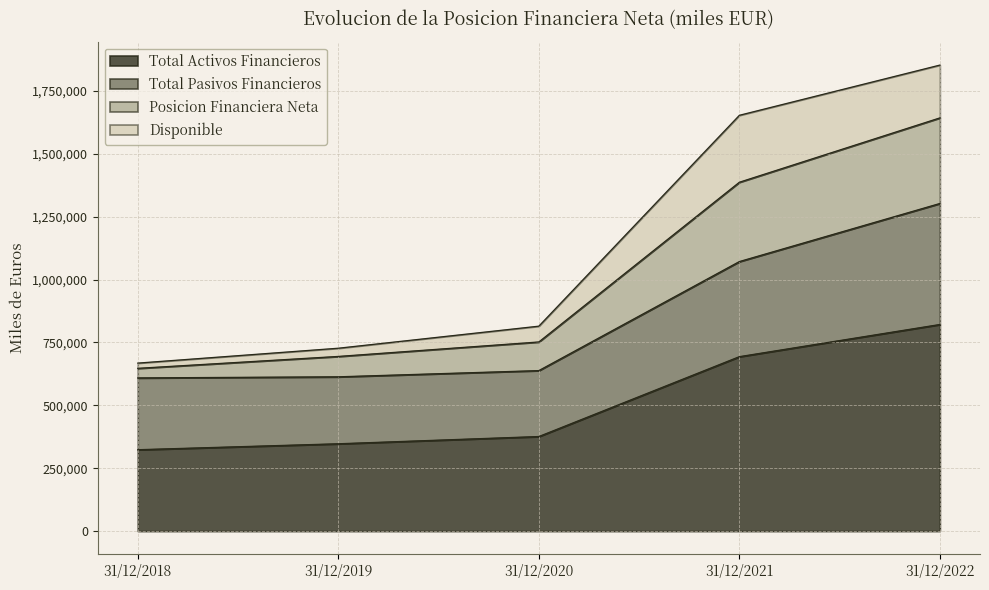

The Total Pasivos Financieros series shows 933749 at 31/12/2019. True or false?

False